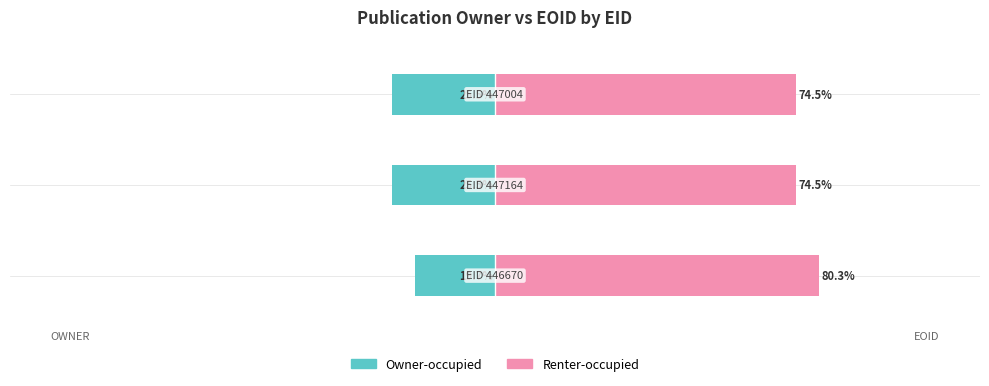

What is the sum of all Owner-occupied values?

-70.7